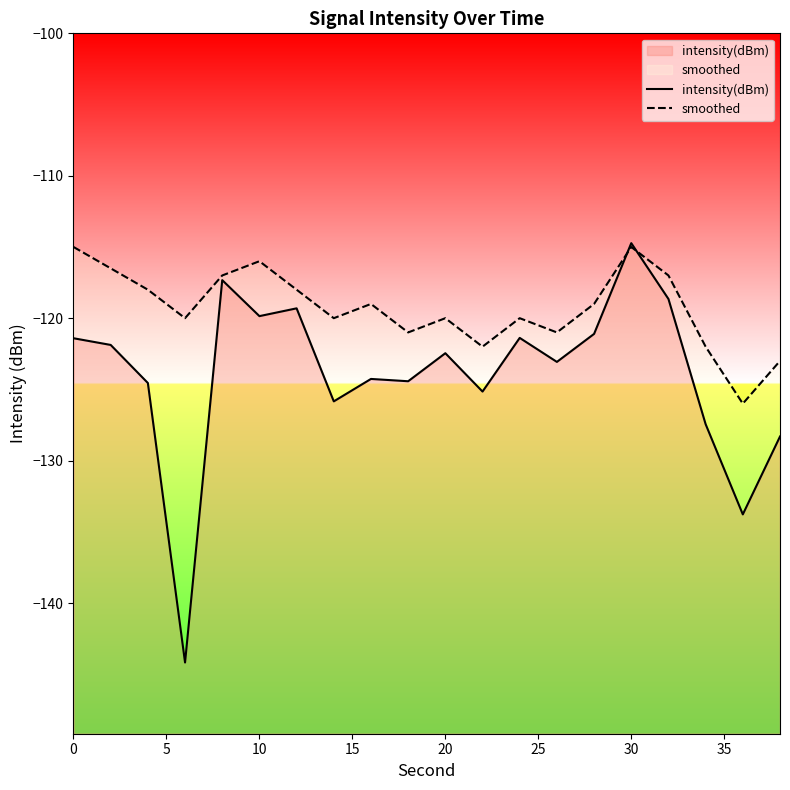

Count the number of data series in this chart.

2